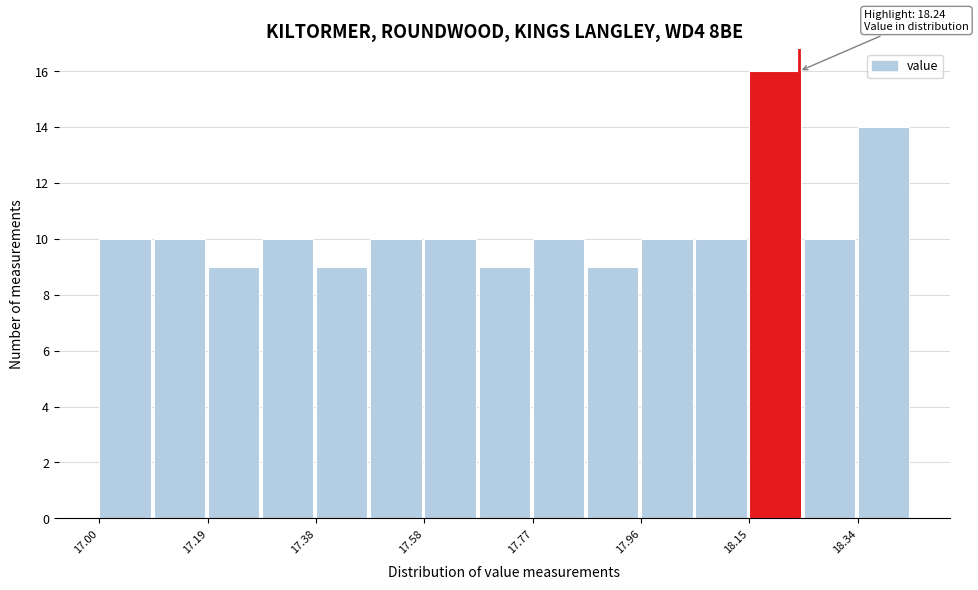

Over which range of the x-axis is the bar tallest?

18.152 to 18.248